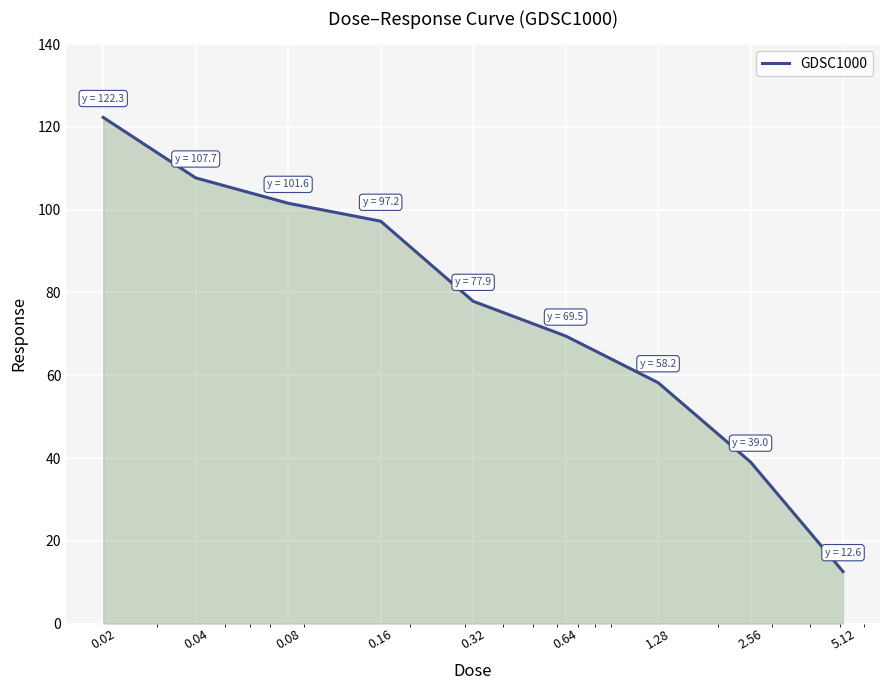

How many values exceed 77?

5